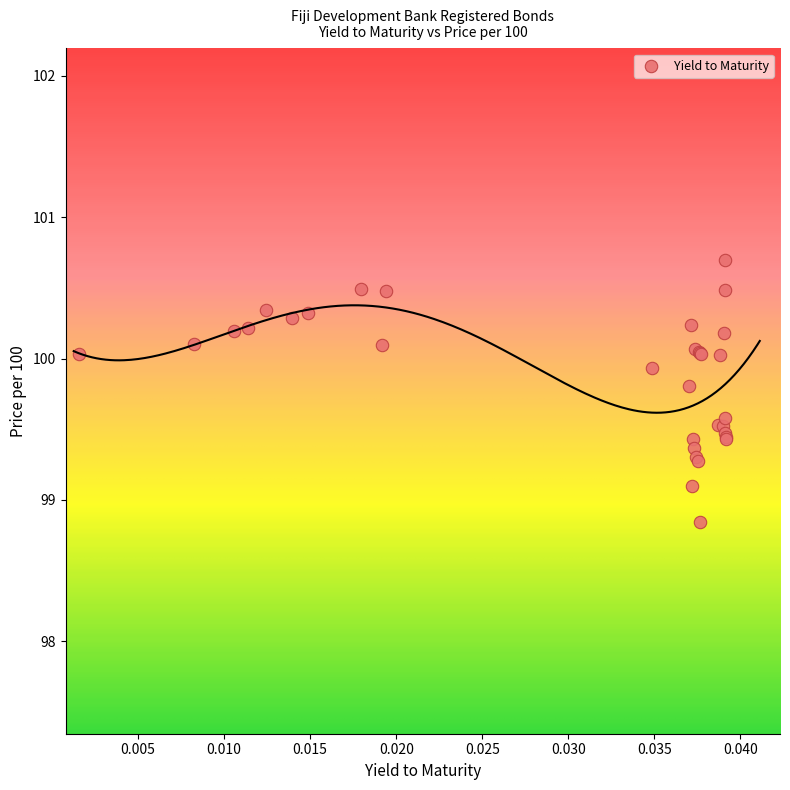

What Y value in the scatter plot is closest to 99?

99.1